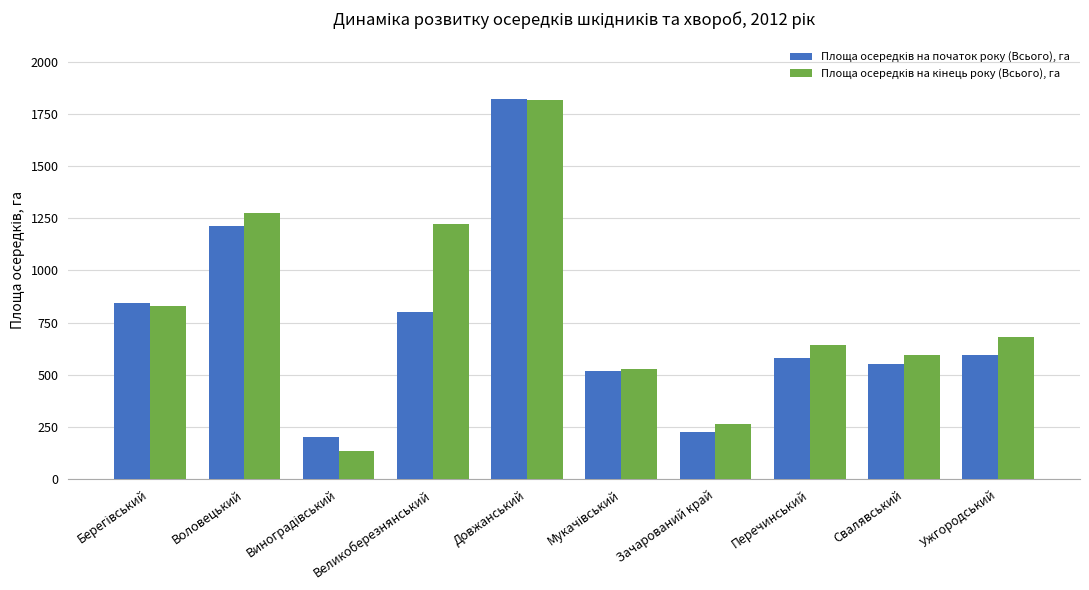

What is the spread (max minus min) of values at Свалявський?

45.4